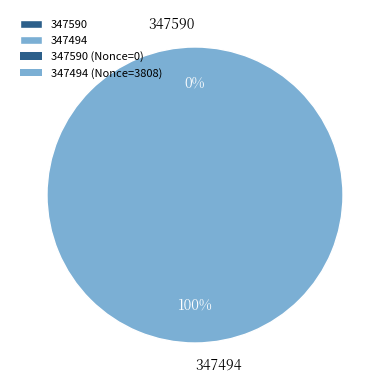

Count the number of slices in the pie.

2